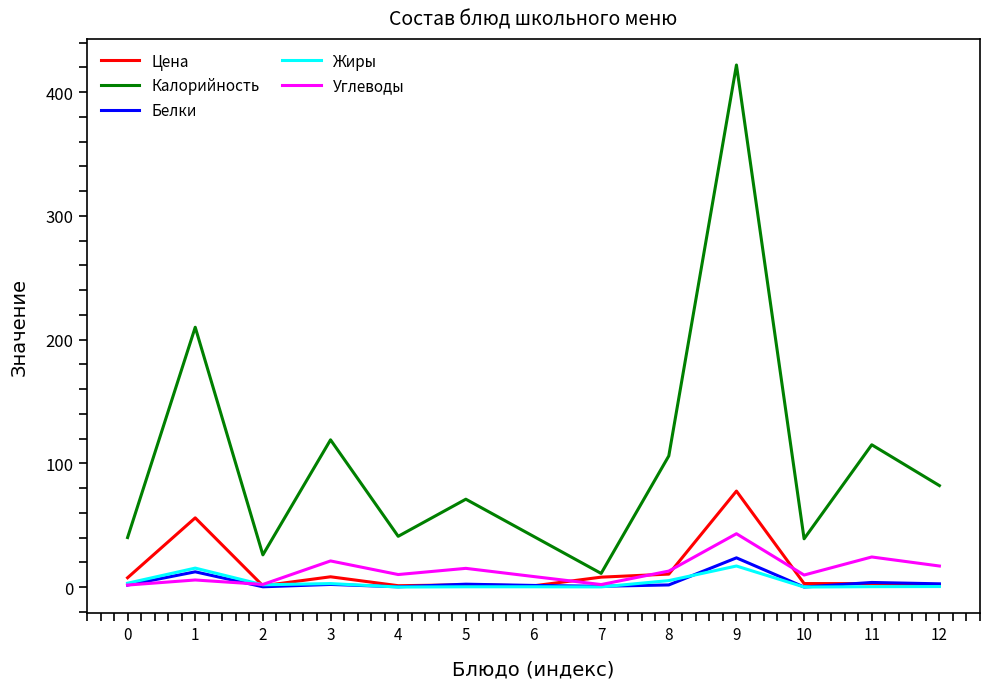

How many interior local peaks does the Калорийность series have?

5